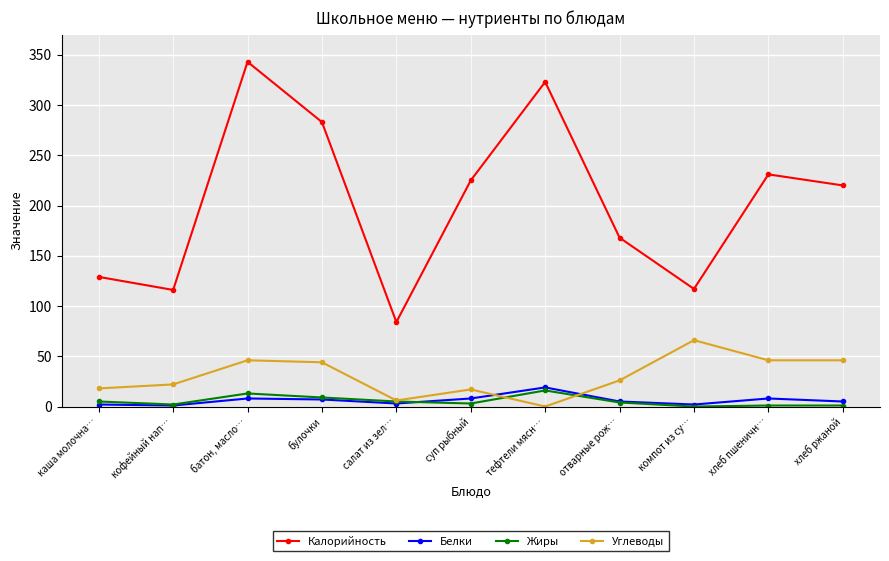

How many interior local peaks does the Углеводы series have?

3